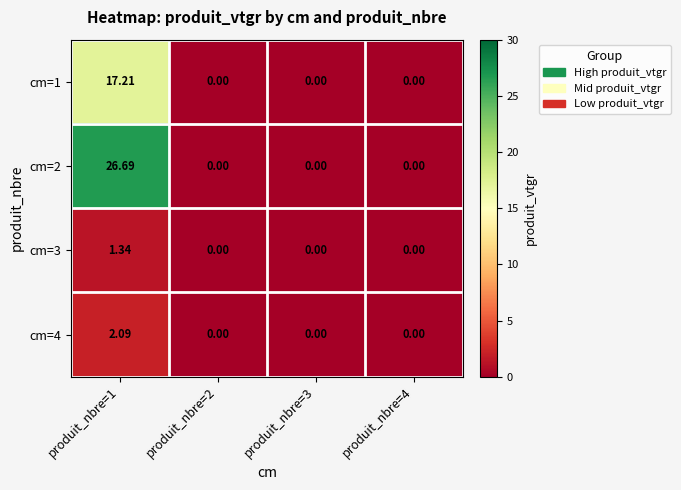

Reading left to right, what are all the values shown in this chart?

cm=1: produit_nbre=1=17.2	produit_nbre=2=0.0	produit_nbre=3=0.0	produit_nbre=4=0.0
cm=2: produit_nbre=1=26.7	produit_nbre=2=0.0	produit_nbre=3=0.0	produit_nbre=4=0.0
cm=3: produit_nbre=1=1.3	produit_nbre=2=0.0	produit_nbre=3=0.0	produit_nbre=4=0.0
cm=4: produit_nbre=1=2.1	produit_nbre=2=0.0	produit_nbre=3=0.0	produit_nbre=4=0.0